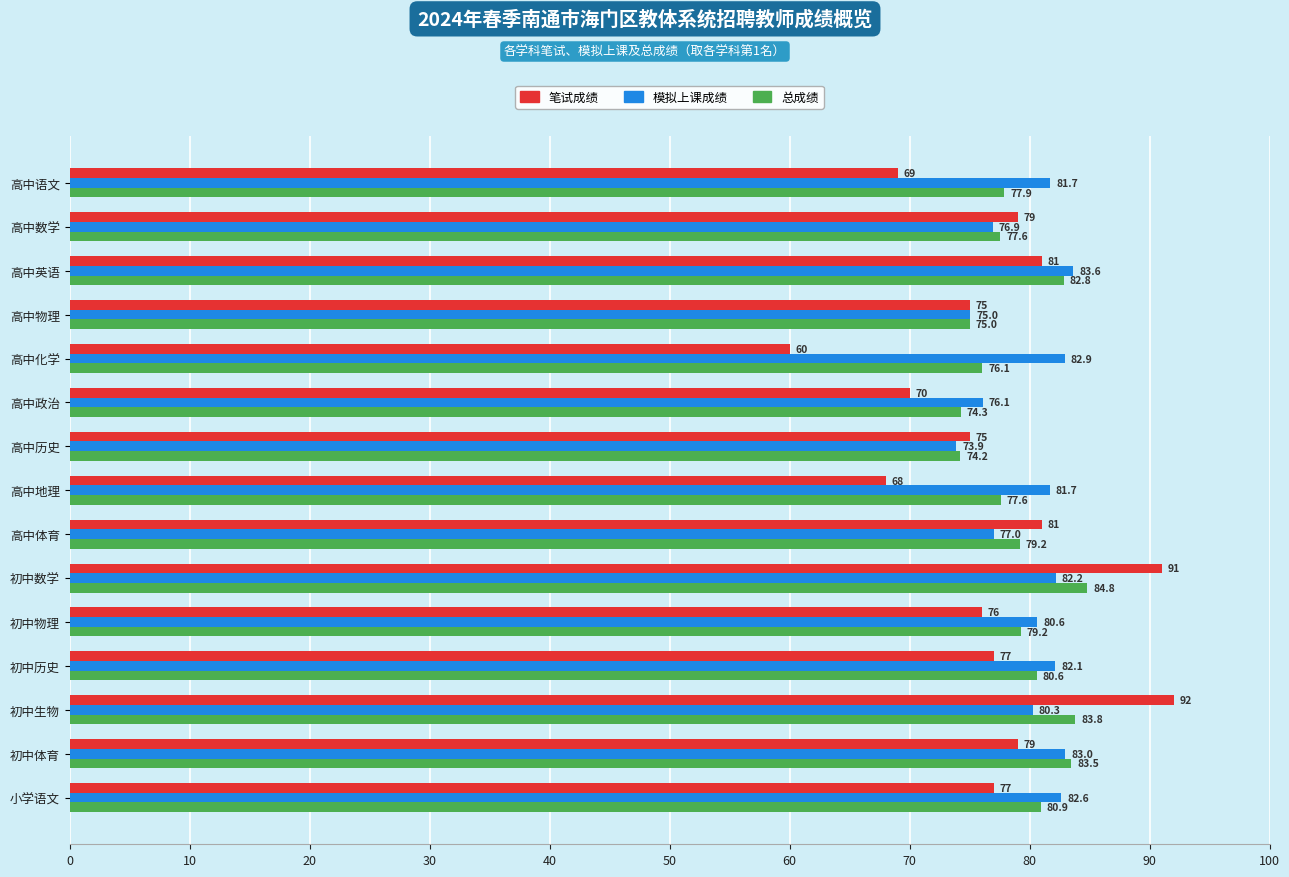

What is the average value of the 笔试成绩 series?

76.7